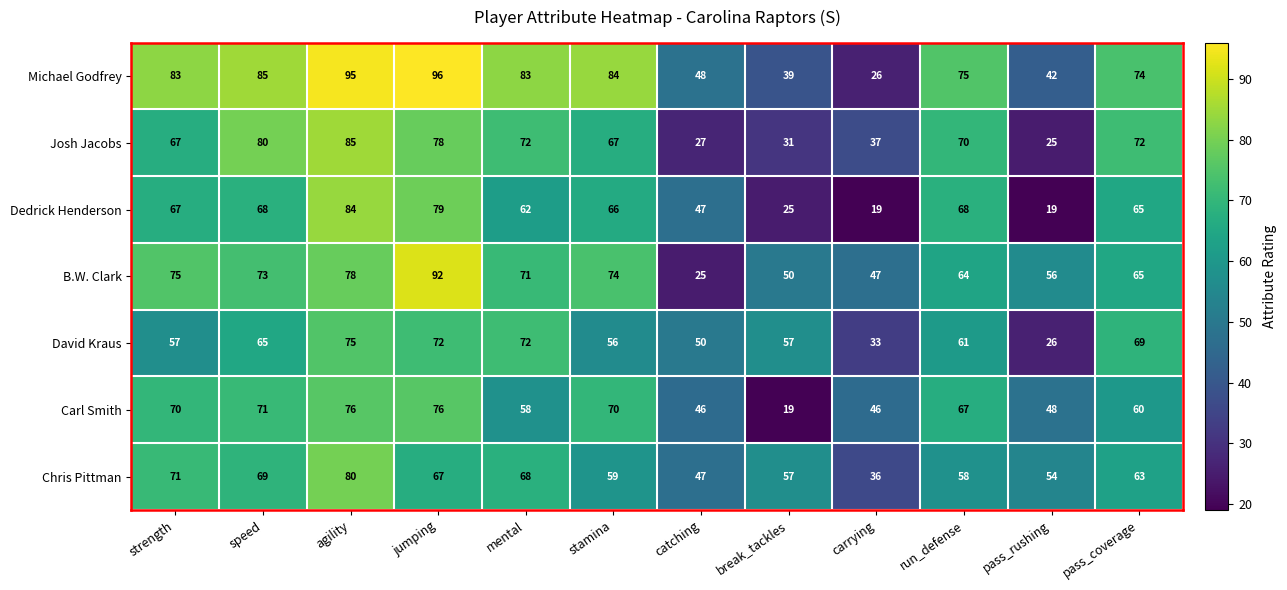

What is the lowest value of the B.W. Clark series?

25